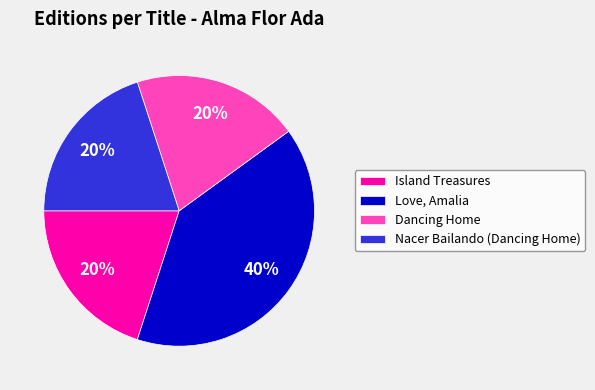

To the nearest percent, what is the combined percentage of Dancing Home and Island Treasures?

40%